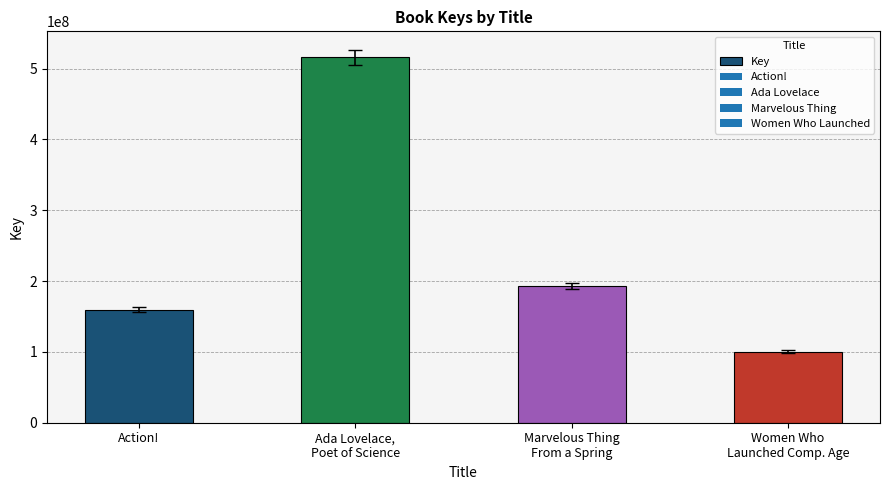

Where is the data nearest to the value 308179896?

Marvelous Thing
From a Spring